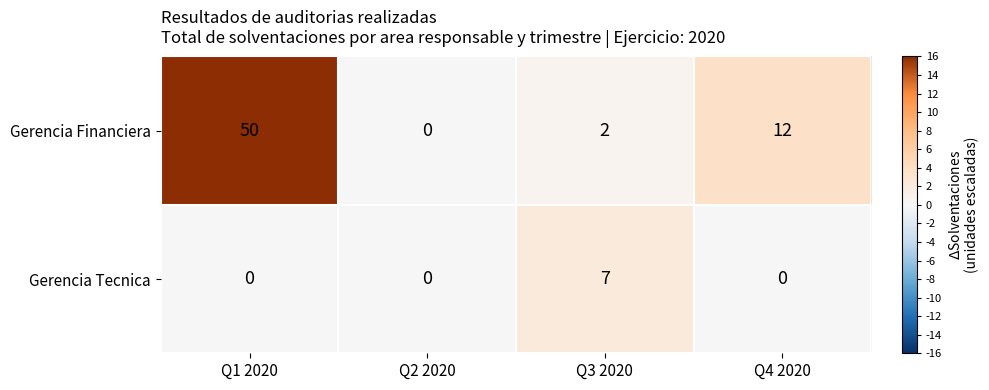

Where does the Gerencia Financiera series first go above 12?

Q1 2020